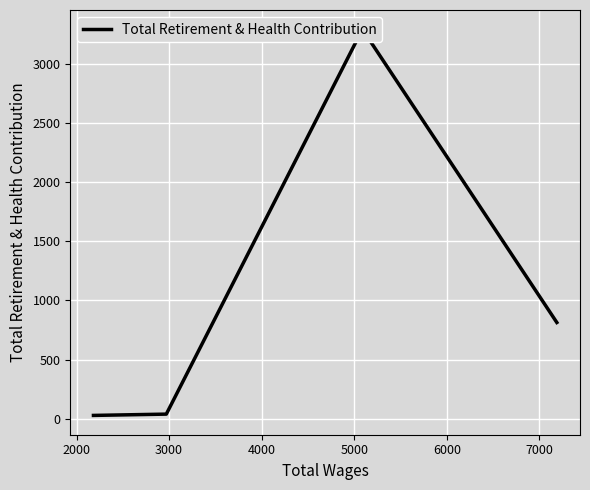

What is the difference between the maximum and second lowest values?

3251